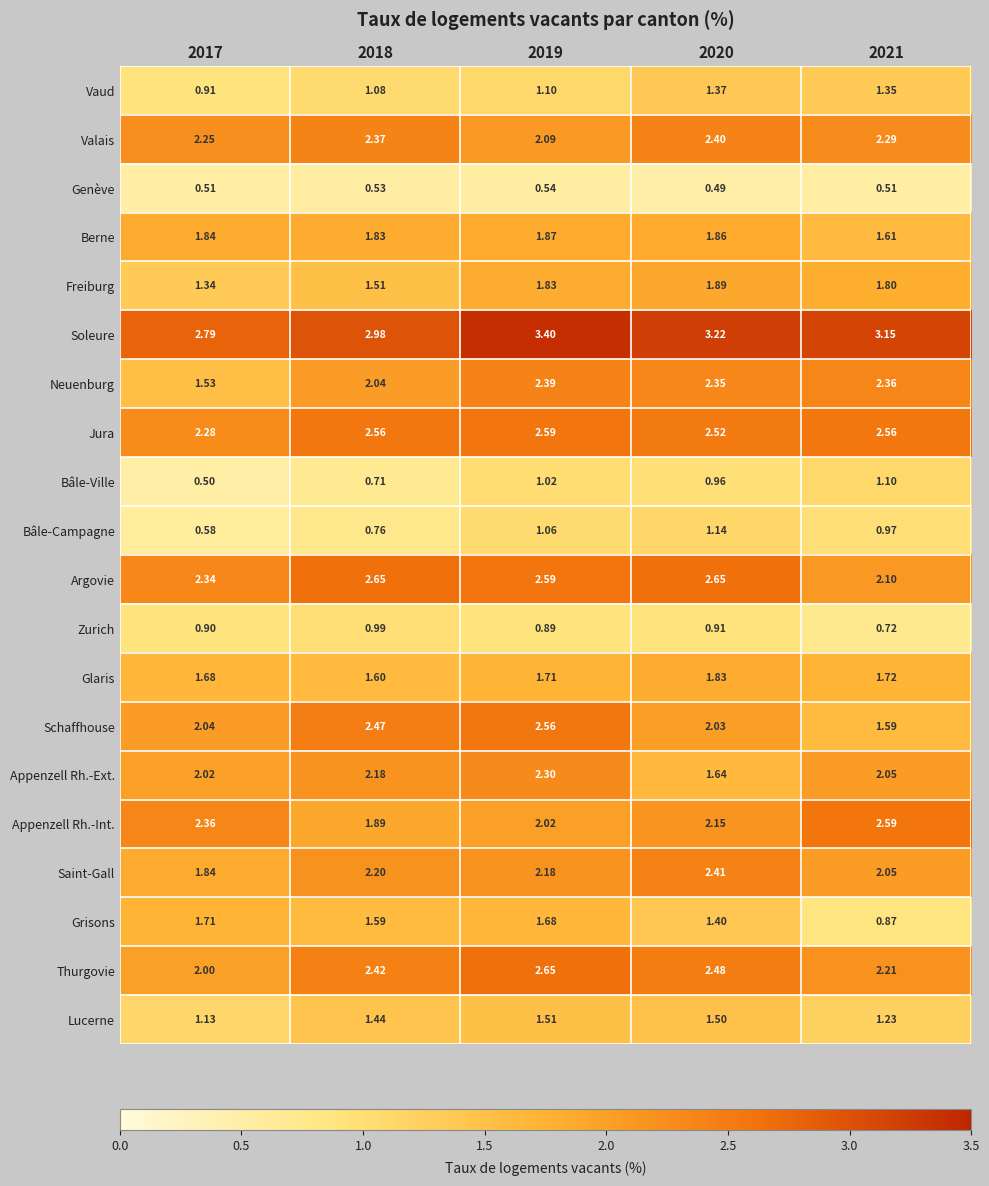

What is the total value across all series at 2019?

38.0